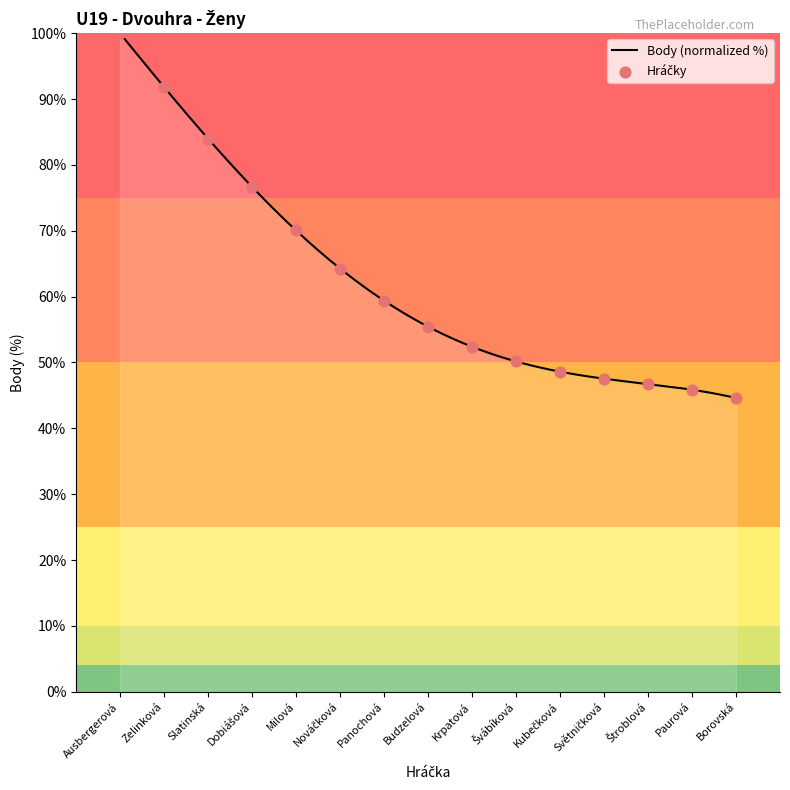

Which has a higher value, Zelinková or Švábíková?

Zelinková